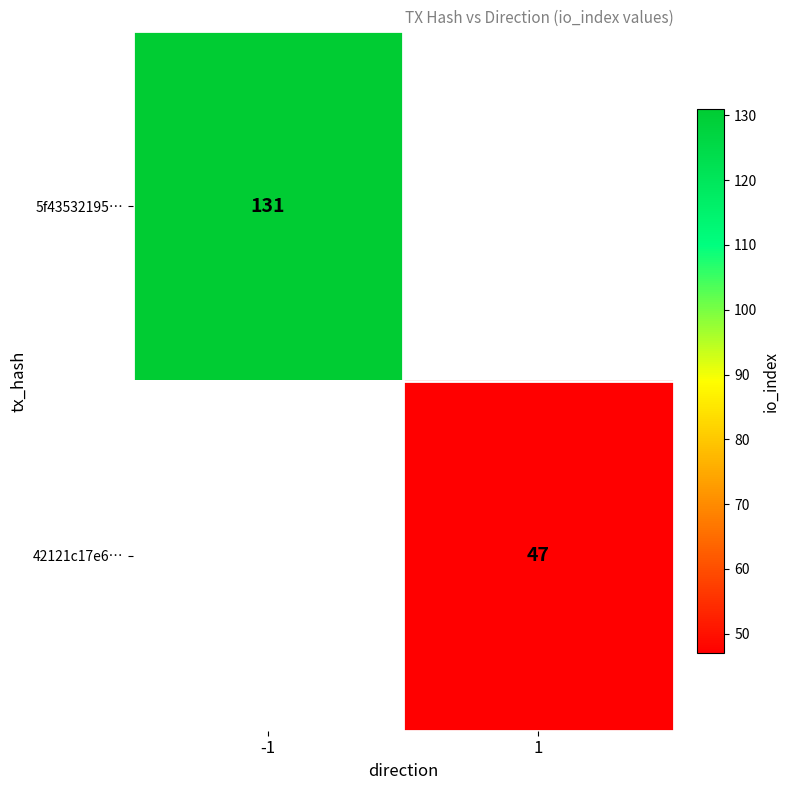

Is it true that 42121c17e6… equals 80 at 1?

False